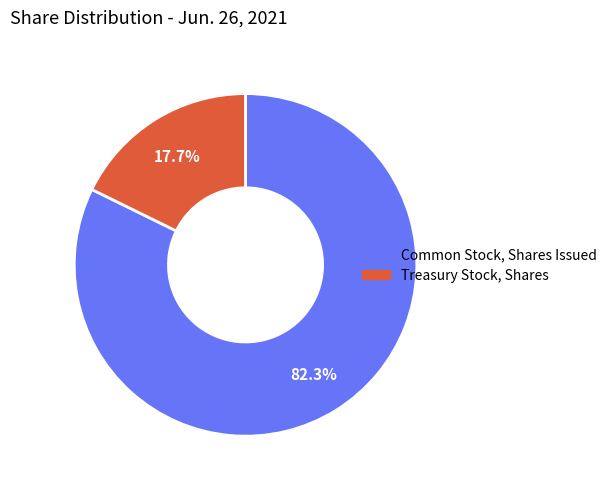

Is it true that Common Stock, Shares Issued is 91% of the pie?

False